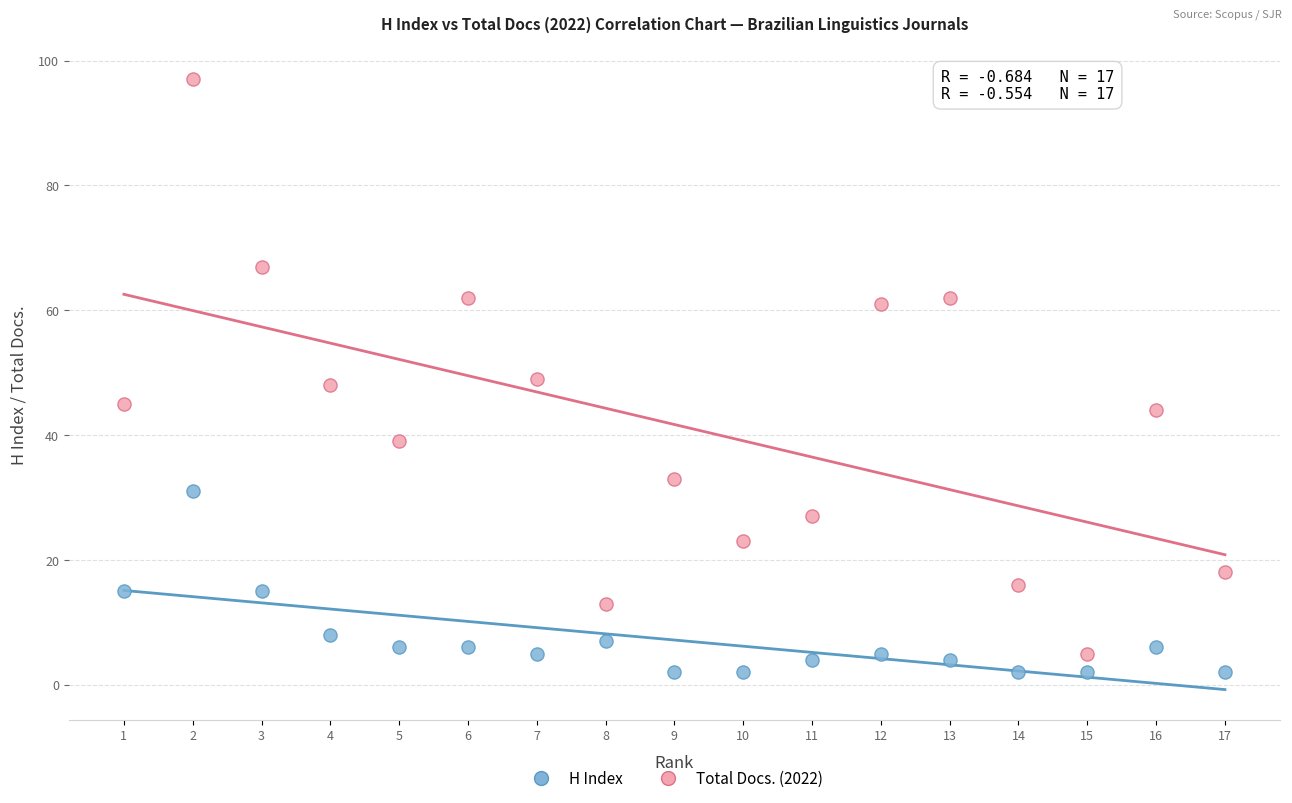

What are all the series names shown in the legend?

H Index, Total Docs. (2022)